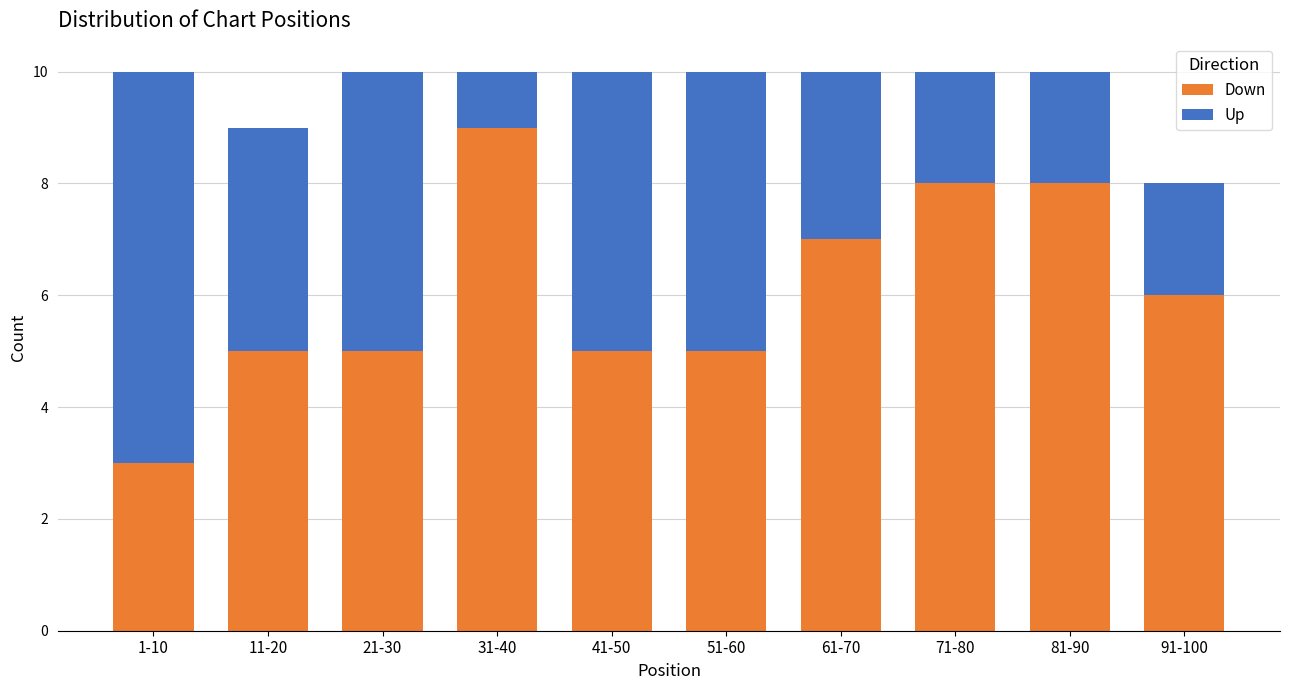

Reading left to right, what are the values for Down?

3	5	5	9	5	5	7	8	8	6